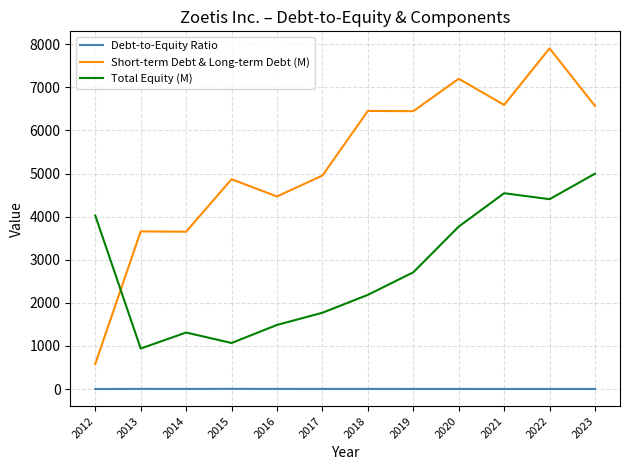

What are all the series names shown in the legend?

Debt-to-Equity Ratio, Short-term Debt & Long-term Debt (M), Total Equity (M)